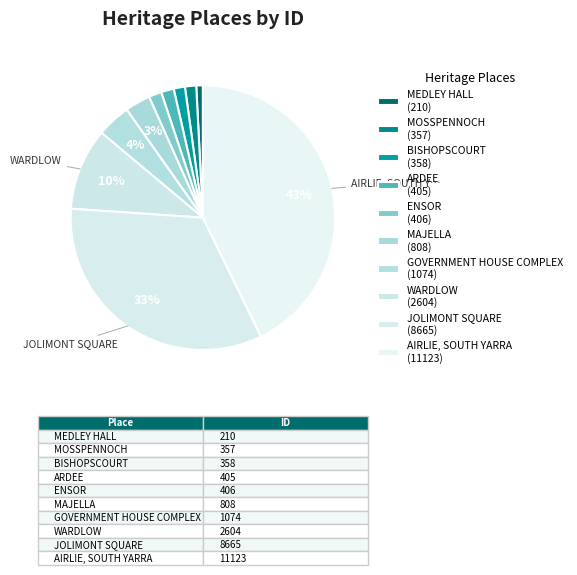

Count the number of slices in the pie.

10